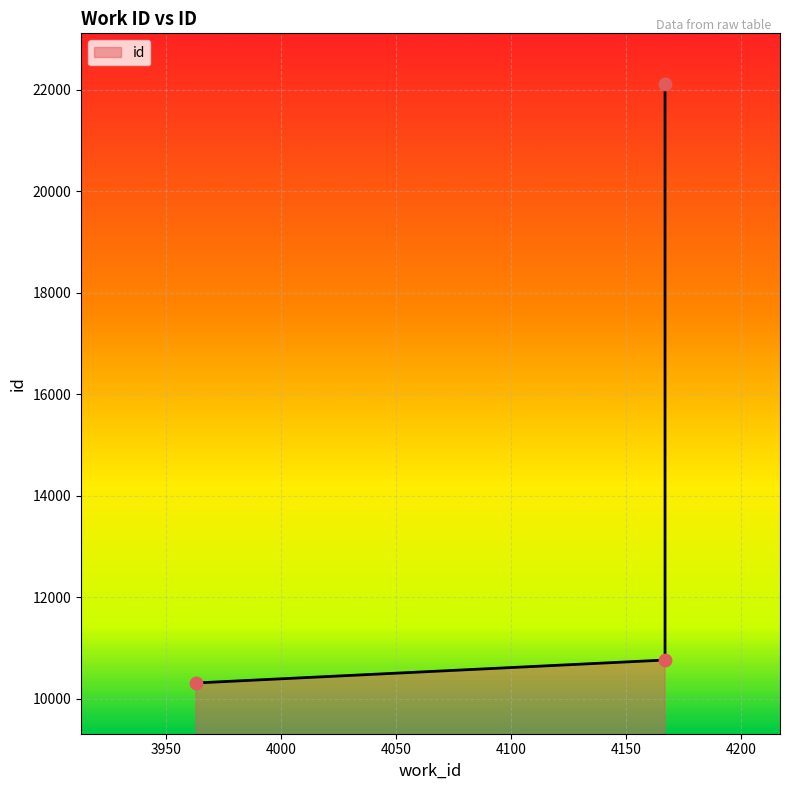

Which has a higher value, 3963 or 4167?

4167